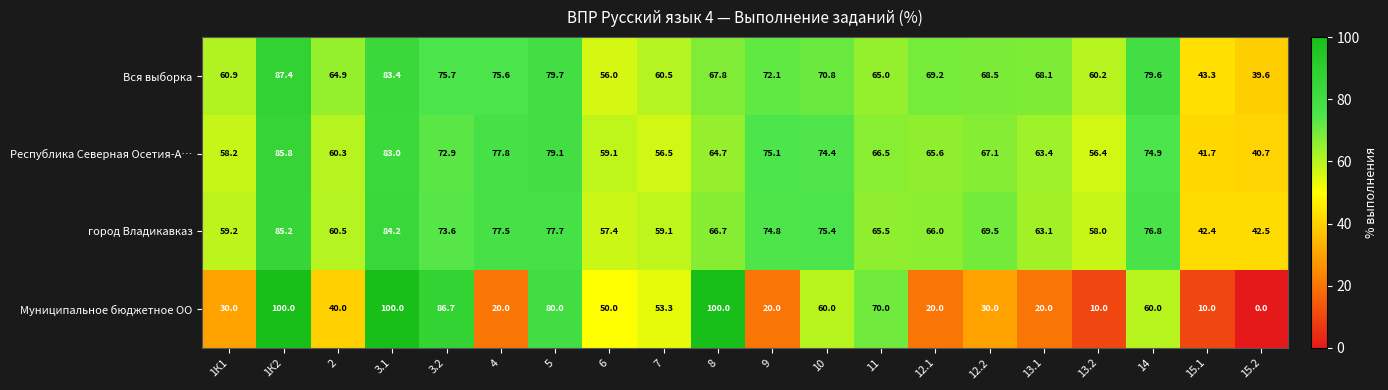

What is the spread (max minus min) of values at 6?

9.1